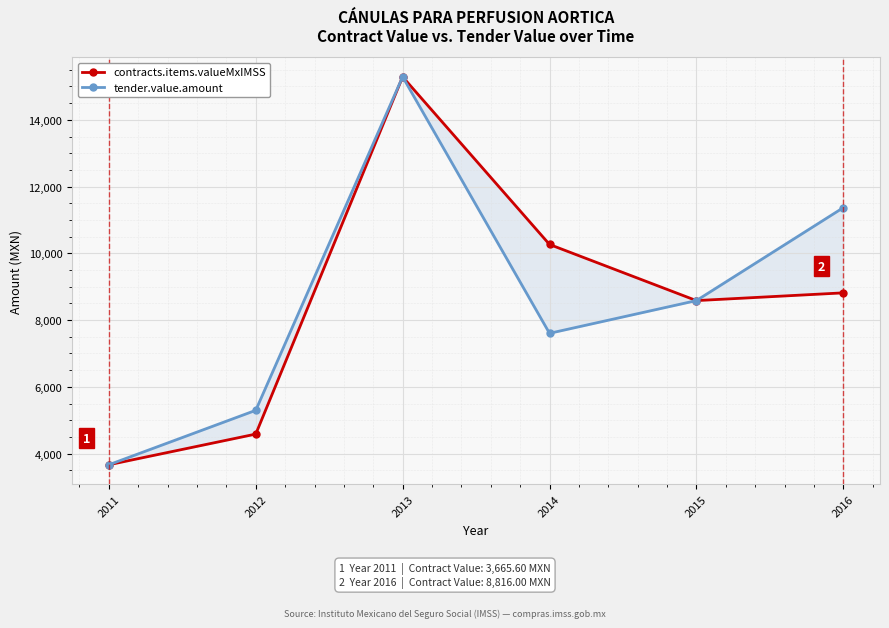

True or false: contracts.items.valueMxIMSS has a value of 7892.4 at 2012.

False